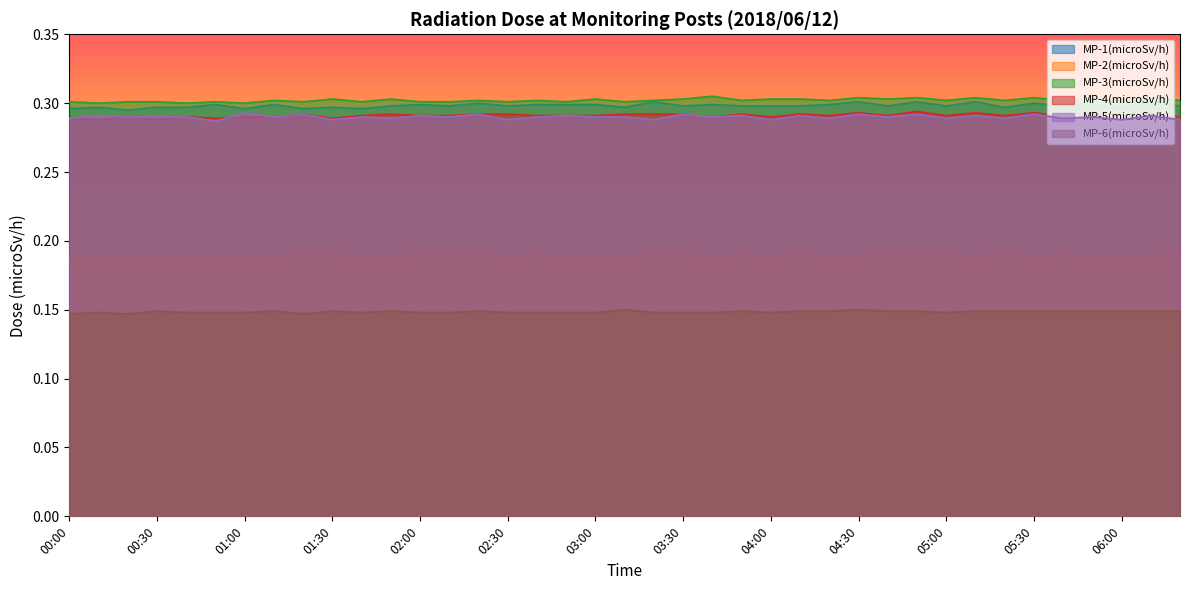

Where is the first local maximum for MP-5(microSv/h)?

00:10